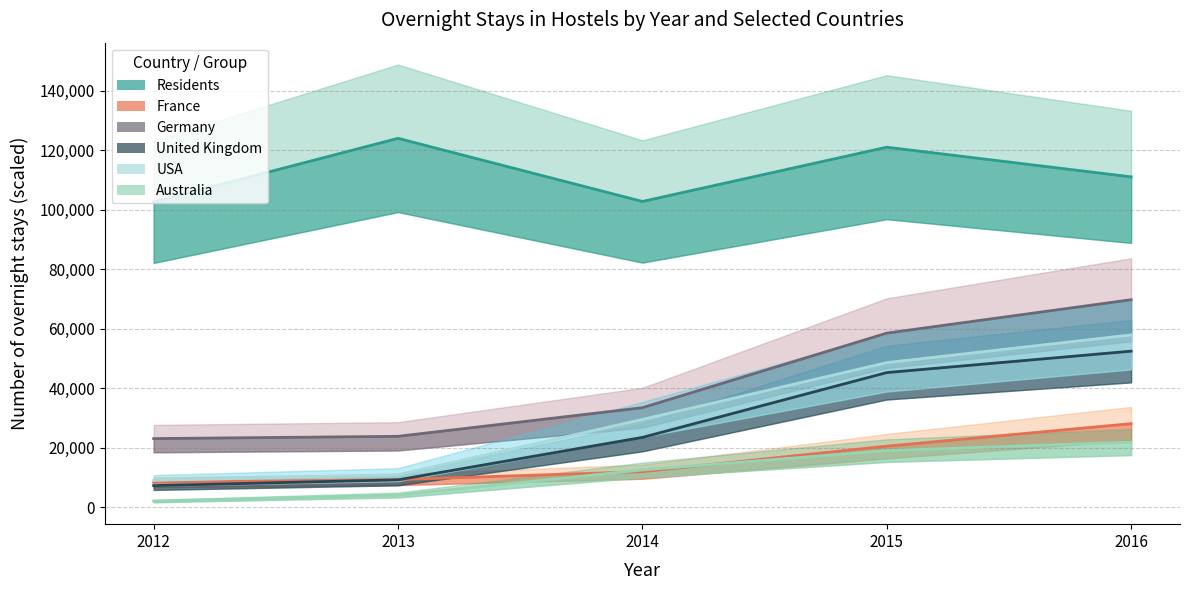

What is the difference between the second highest and second lowest values in the France series?

11234.0